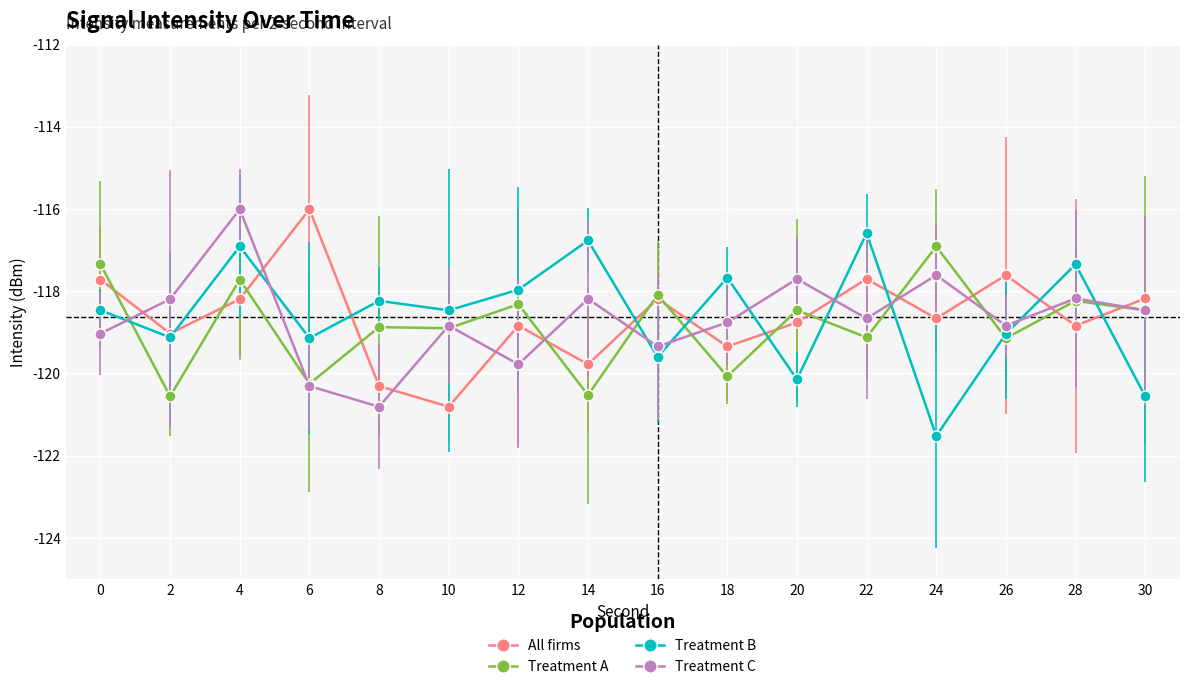

How many interior local valleys does the Treatment C series have?

5